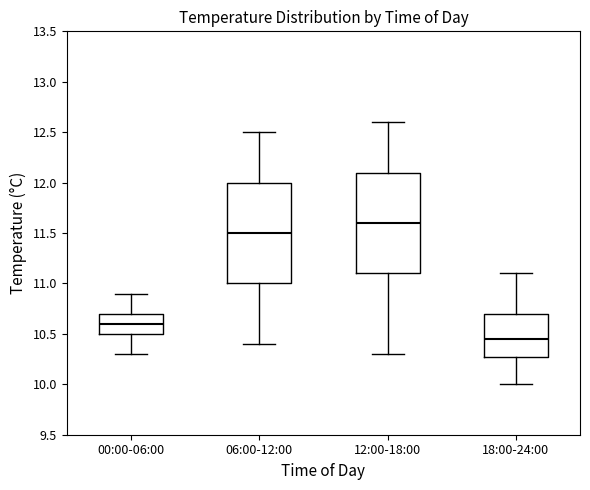

Reading left to right, read every box against the y-axis: the position of its median line, the range the box covers, and the ends of its whiskers. The values are not printed on the chart, so give them approximately, as read against the axis.

00:00-06:00: median 10.60, box 10.50 to 10.70, whiskers 10.30 to 10.90
06:00-12:00: median 11.50, box 11.00 to 12.00, whiskers 10.40 to 12.50
12:00-18:00: median 11.60, box 11.10 to 12.10, whiskers 10.30 to 12.60
18:00-24:00: median 10.45, box 10.30 to 10.70, whiskers 10.00 to 11.10